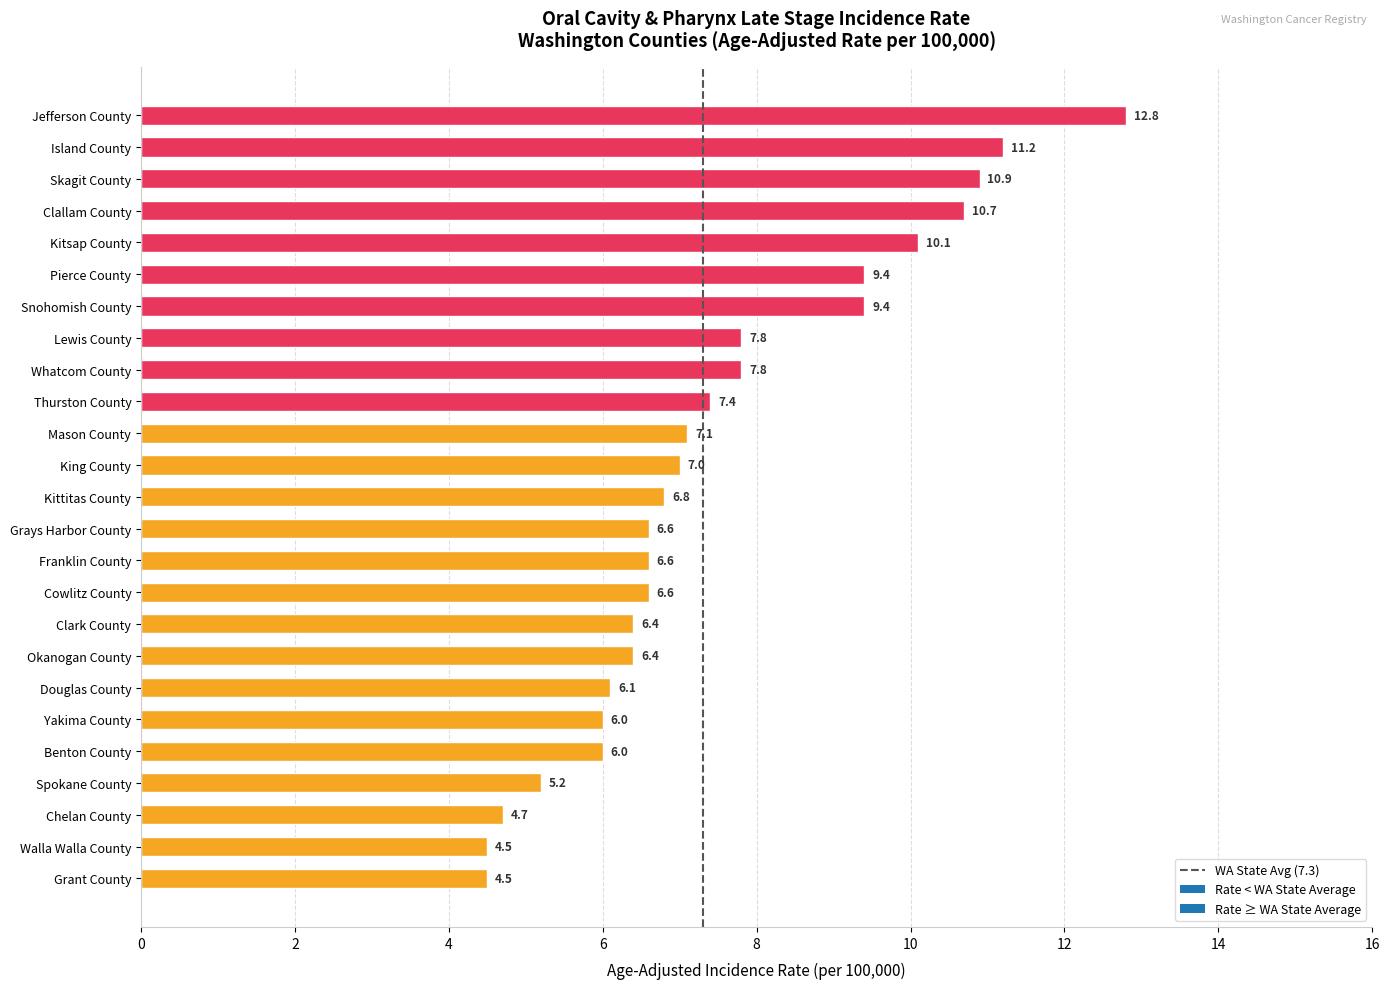

What is the difference between the maximum and minimum values?

8.3